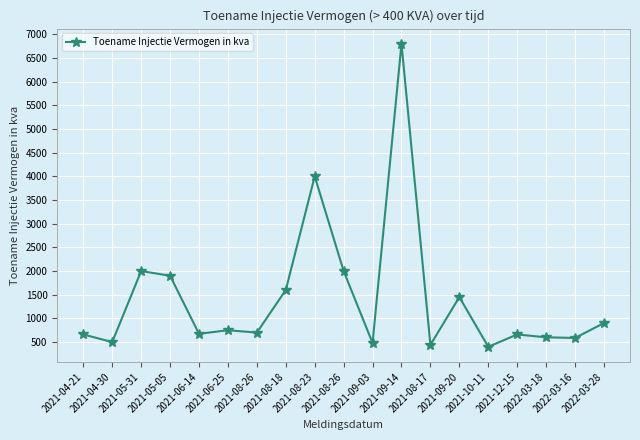

How many points are lower than both their immediate neighbors (excluding endpoints)?

7